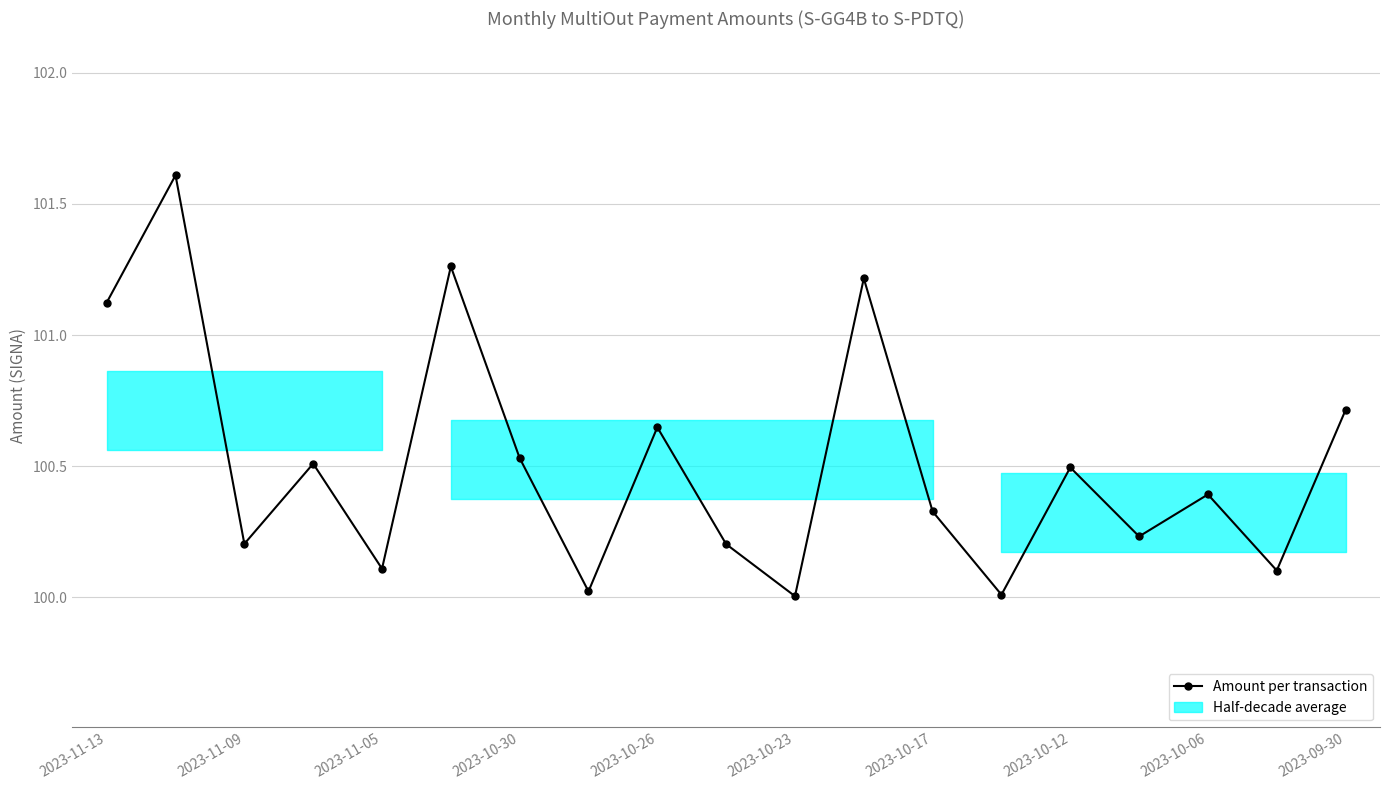

The value at 2023-10-12 is 146.4. True or false?

False